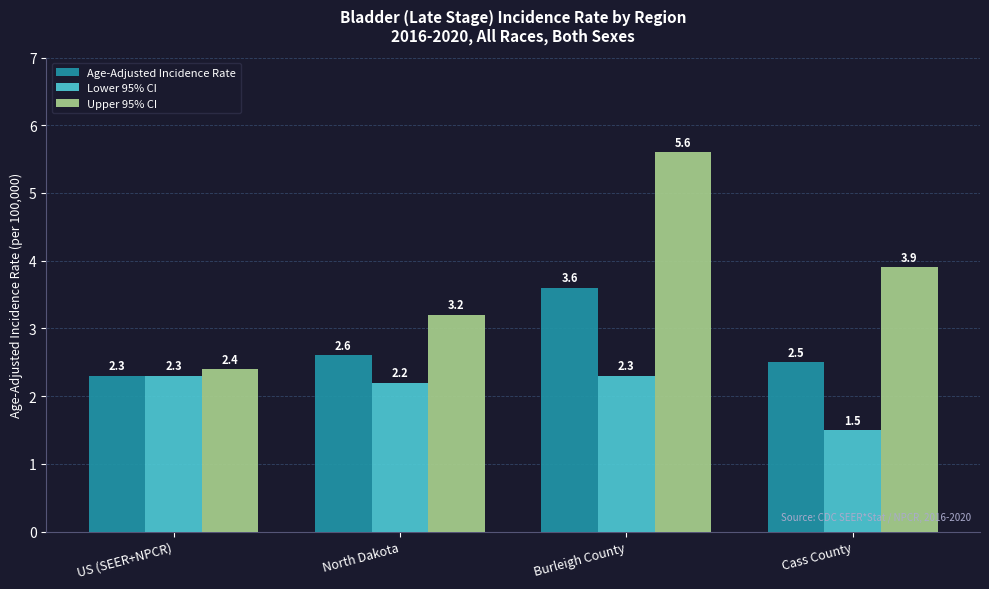

What is the value of the Age-Adjusted Incidence Rate bar at the 1st from the left?

2.3